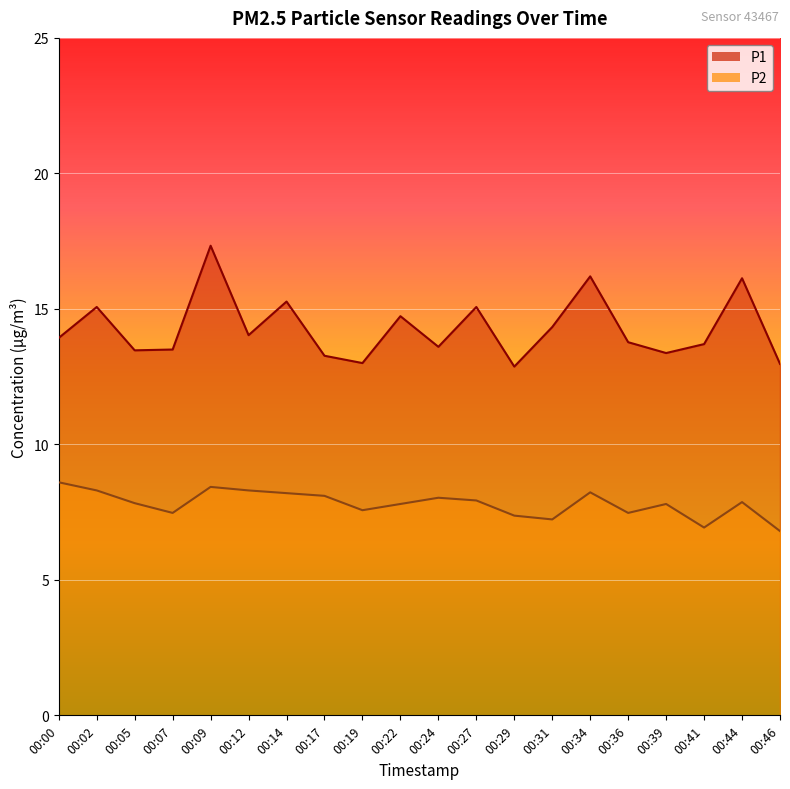

What value does the P1 series have at 00:41?

13.7